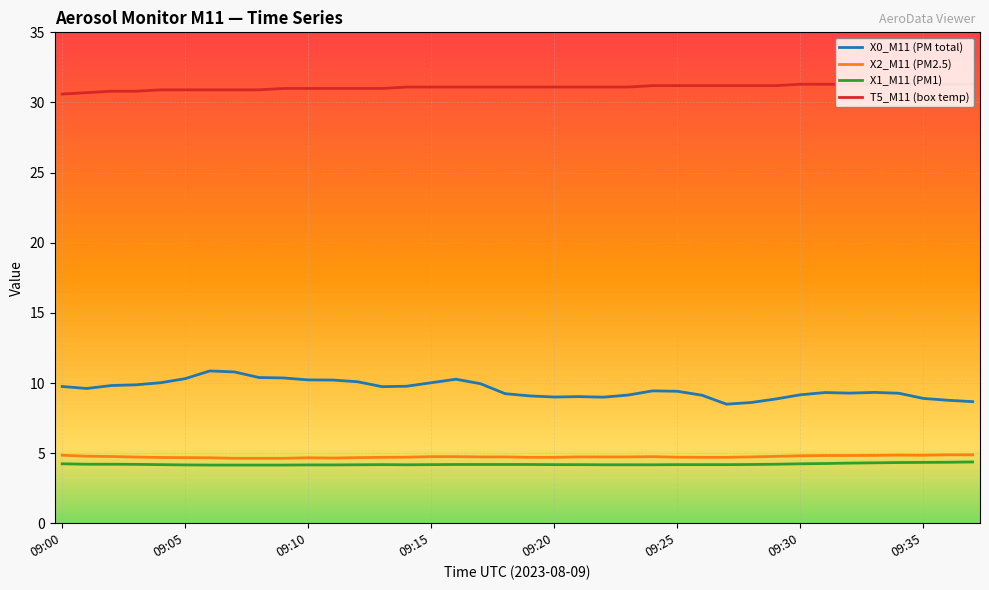

True or false: X0_M11 (PM total) and X2_M11 (PM2.5) cross at least once.

False